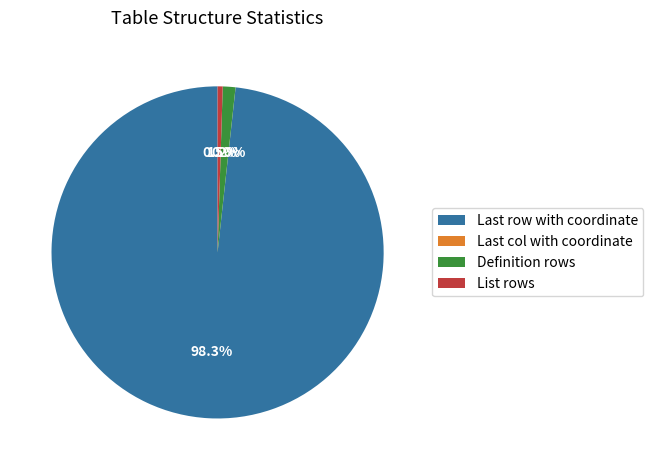

Which category has the biggest portion of the pie?

Last row with coordinate